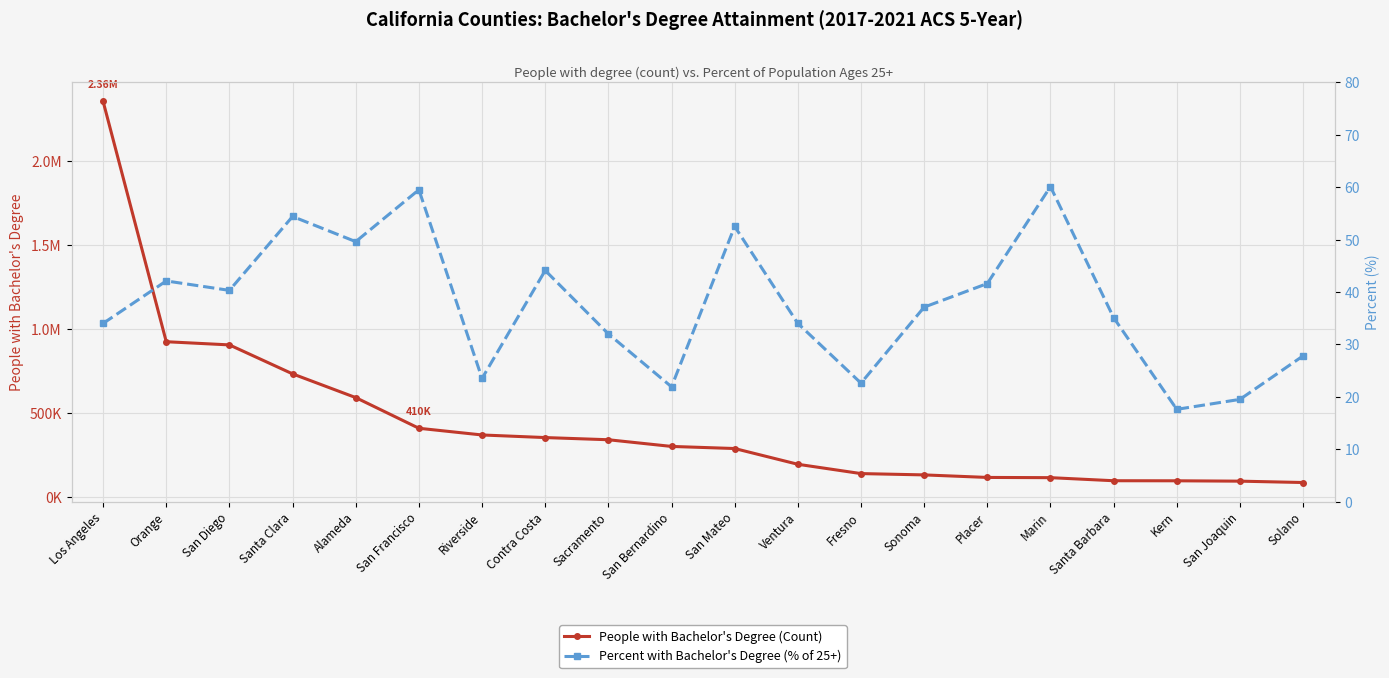

The value of People with Bachelor's Degree (Count) at Alameda is 592670.0. True or false?

True